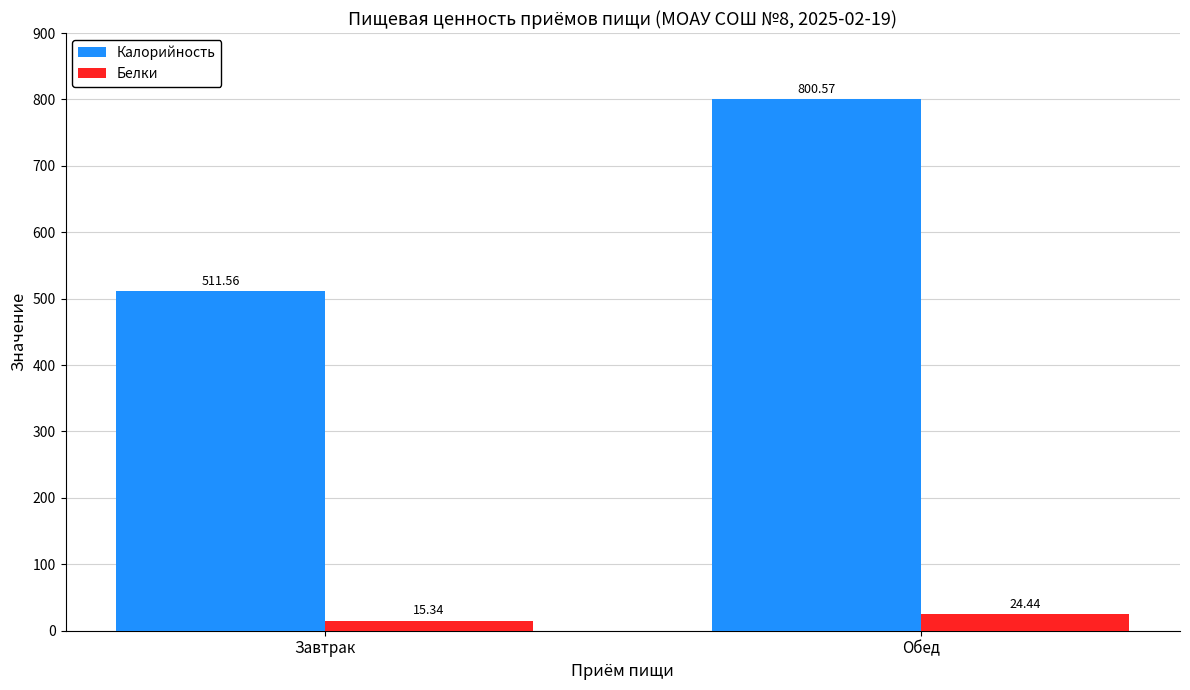

Count the number of data series in this chart.

2